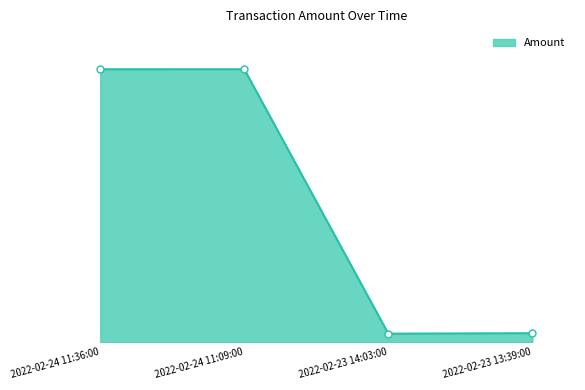

What is the greatest value displayed?

589.1